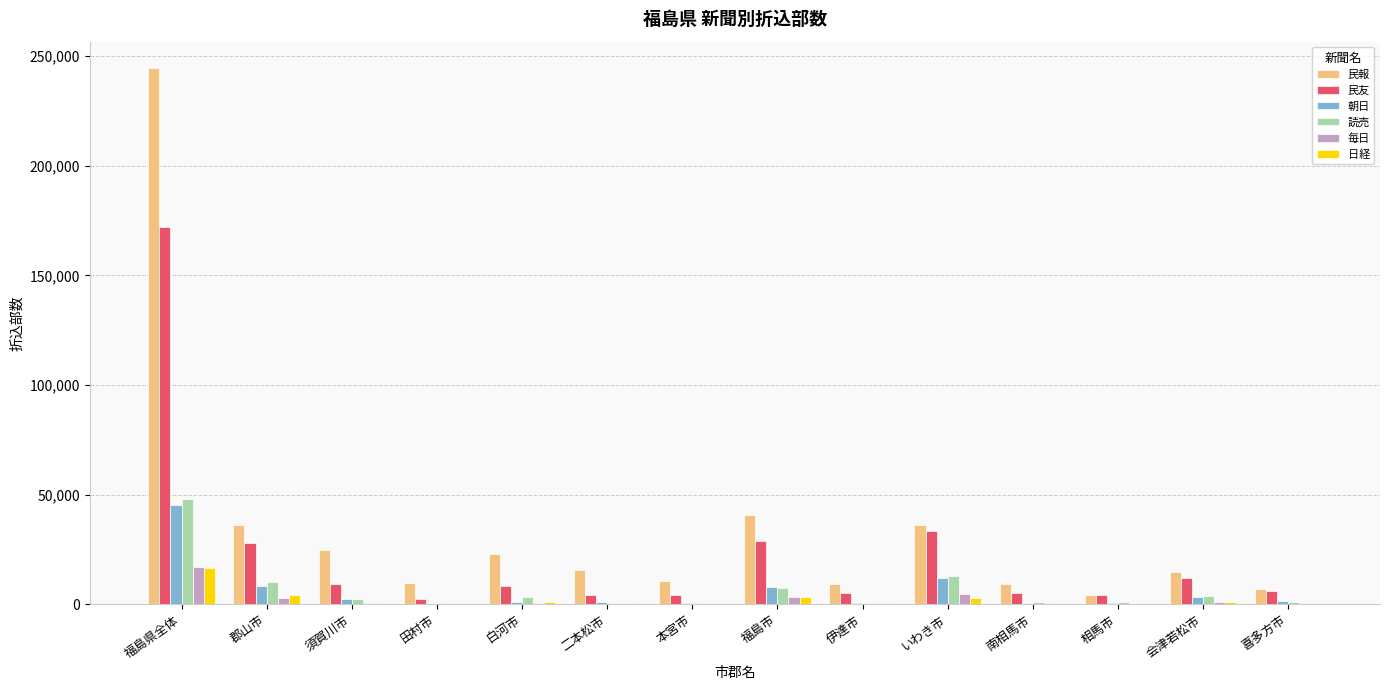

What is the sum of all 民友 values?

323850